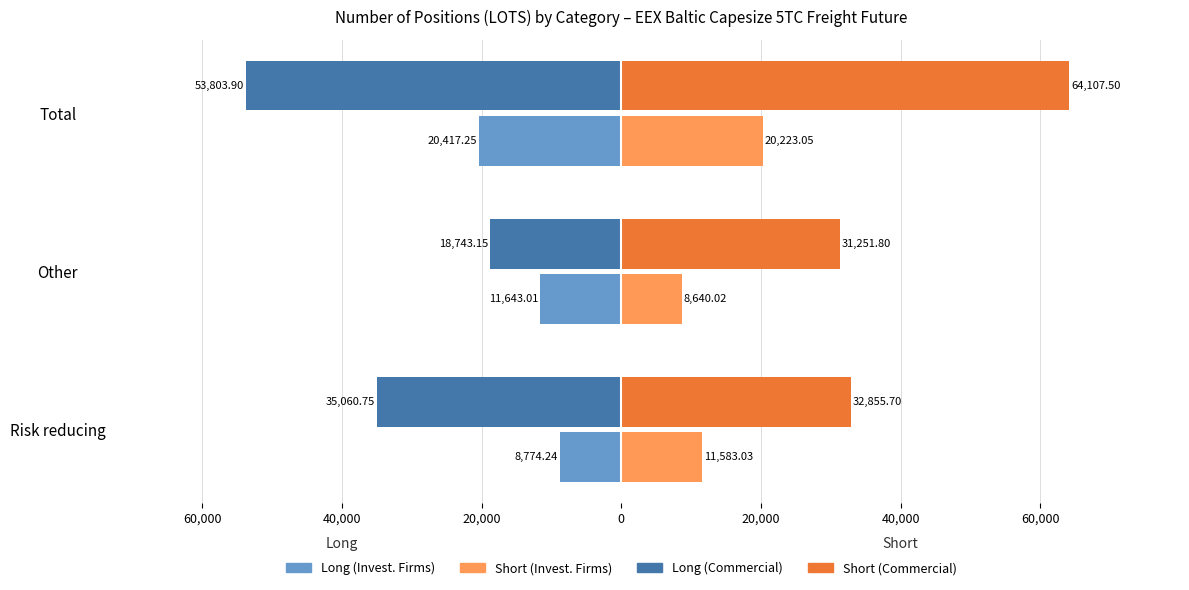

At how many categories does at least one series exceed 51074?

1